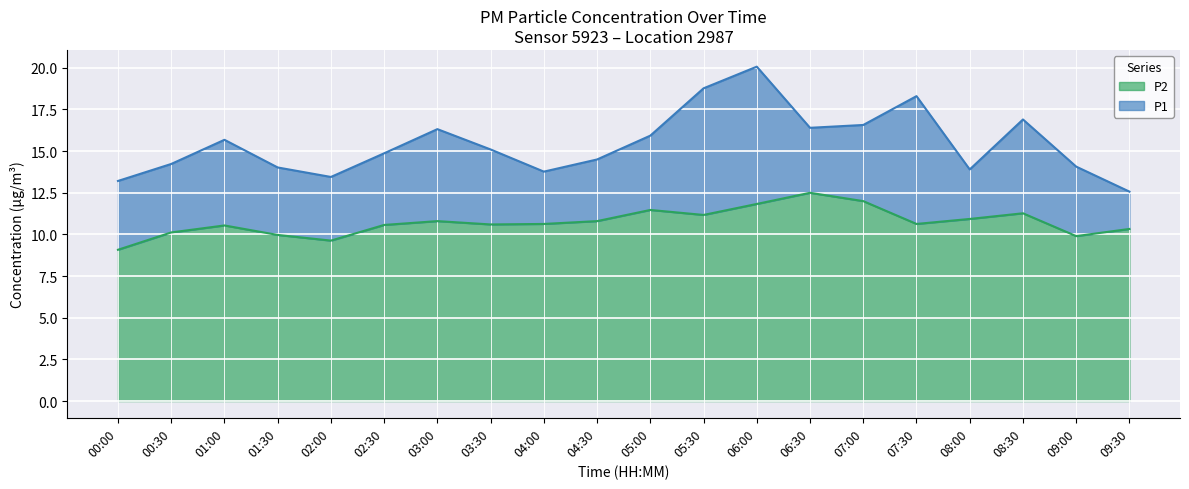

How many values in the P1 series are below 15?

10